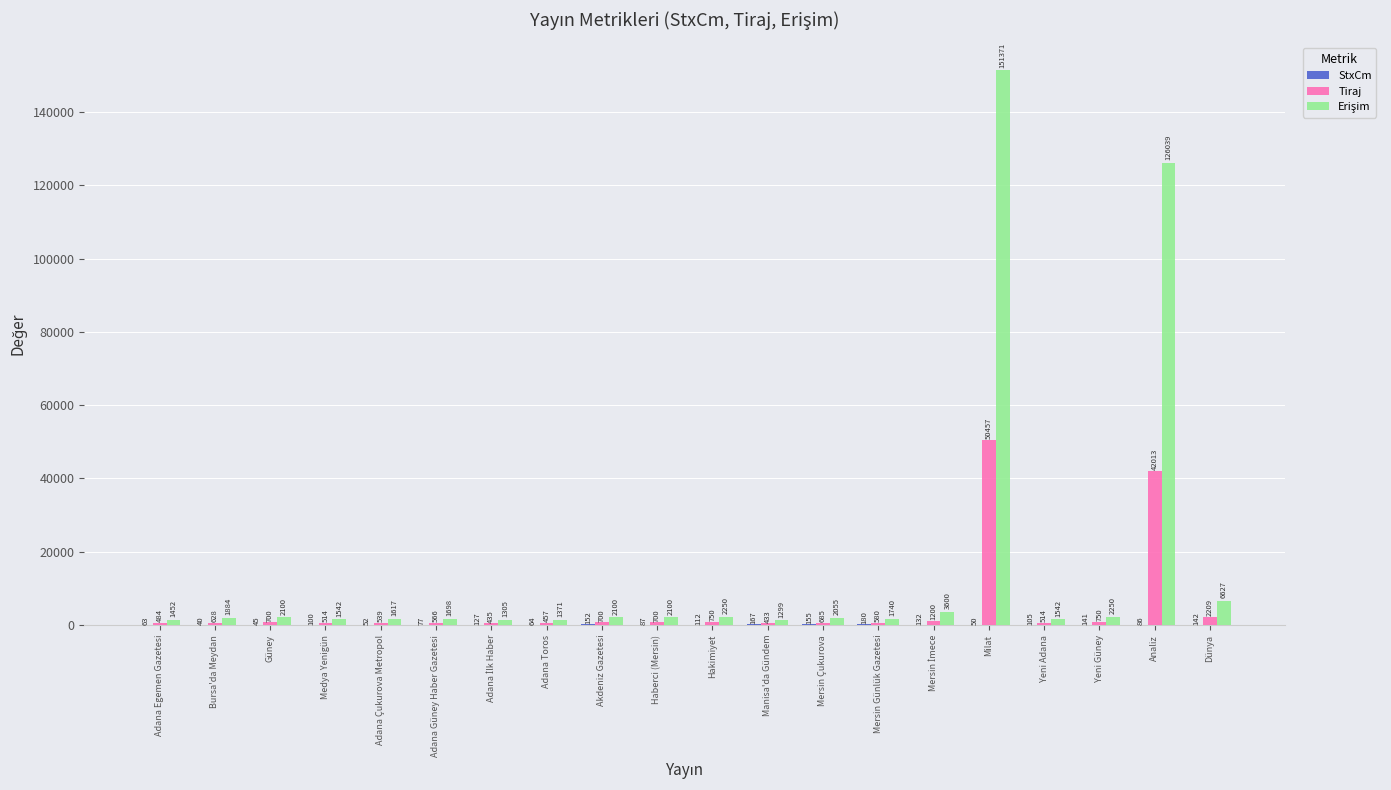

What is the approximate value of Tiraj at Adana Egemen Gazetesi, to the nearest 100?

500